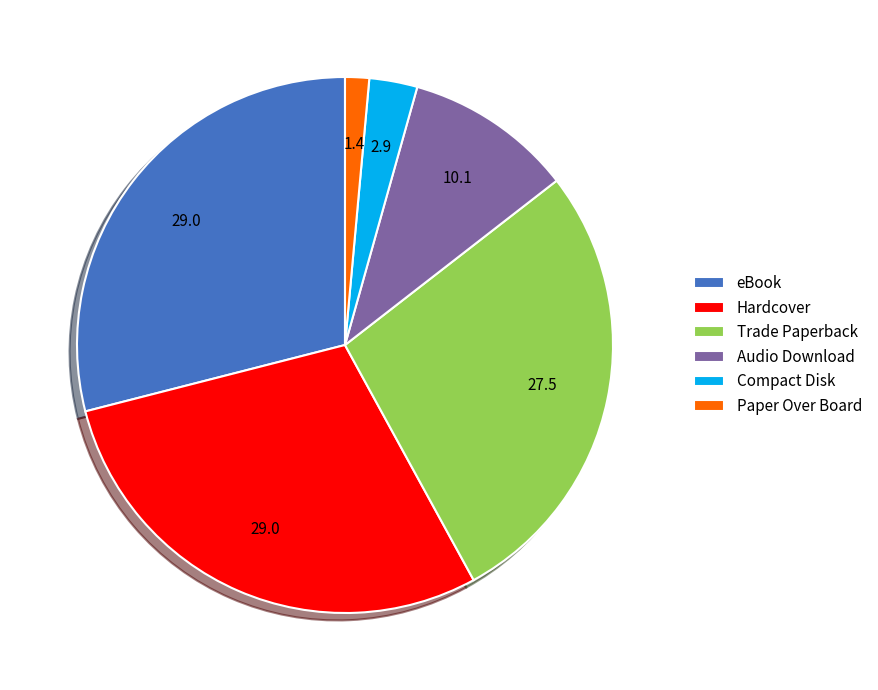

Is it true that Audio Download is 1% of the pie?

False